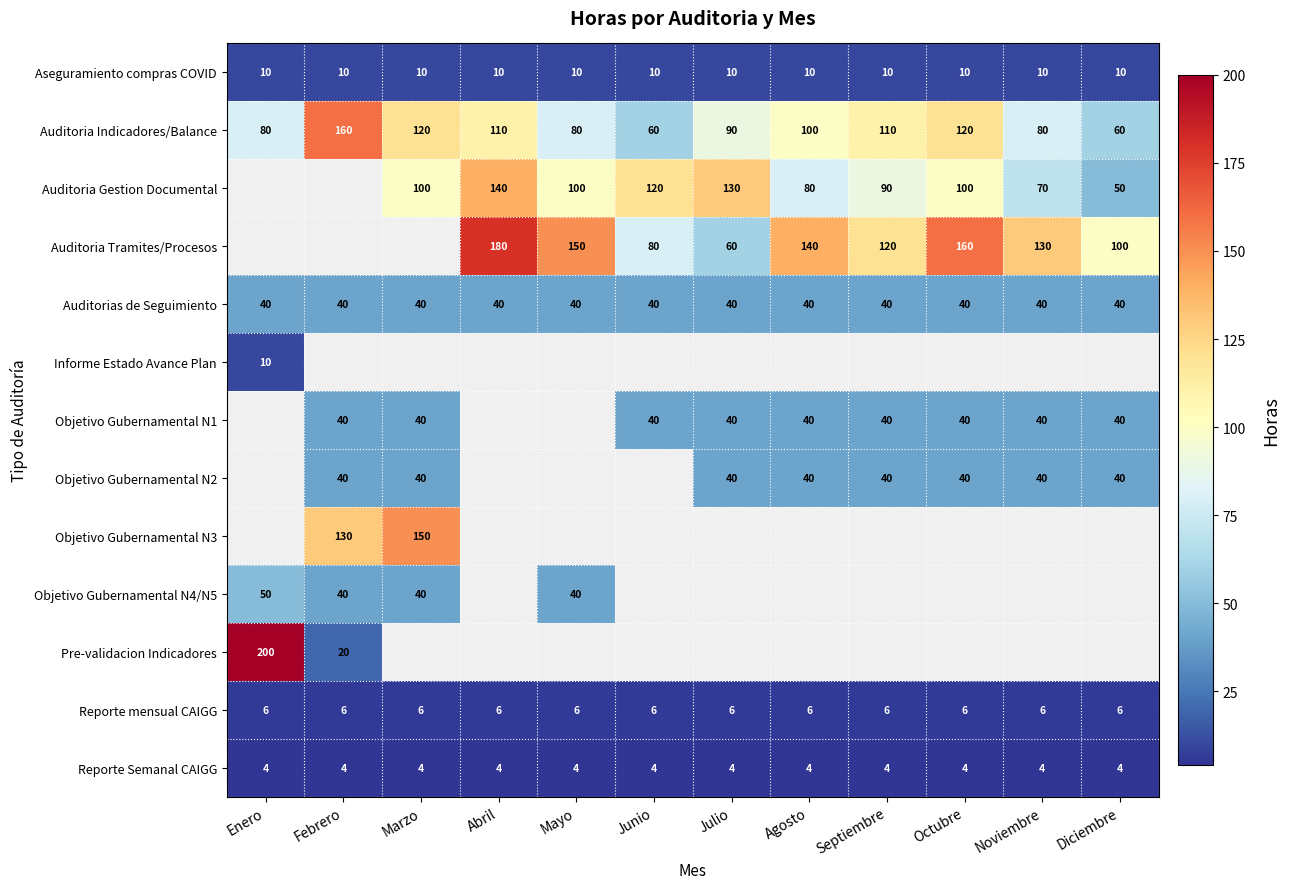

Is the value of Objetivo Gubernamental N3 at Marzo greater than the value of Objetivo Gubernamental N2 at Octubre?

Yes